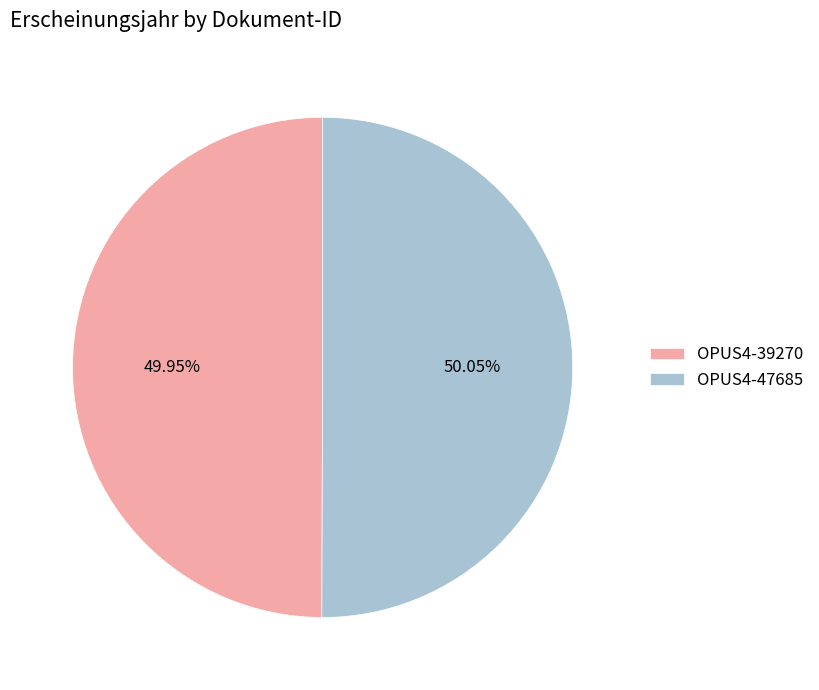

What is the ratio of the value at OPUS4-39270 to the value at OPUS4-47685?

1.0